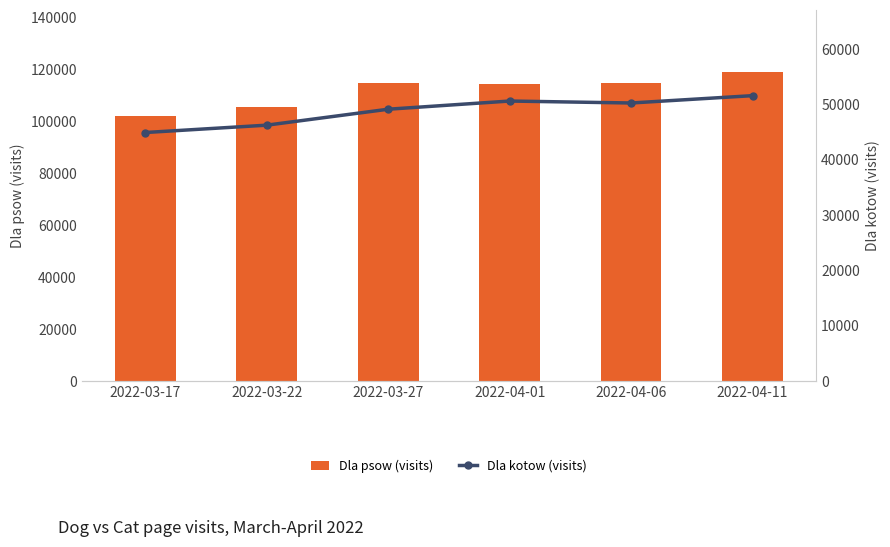

Reading right to left, list all the values displayed in this chart.

Dla psow (visits): 2022-04-11=118954	2022-04-06=114810	2022-04-01=114415	2022-03-27=114683	2022-03-22=105327	2022-03-17=101961
Dla kotow (visits): 2022-04-11=51580	2022-04-06=50255	2022-04-01=50609	2022-03-27=49132	2022-03-22=46251	2022-03-17=44924